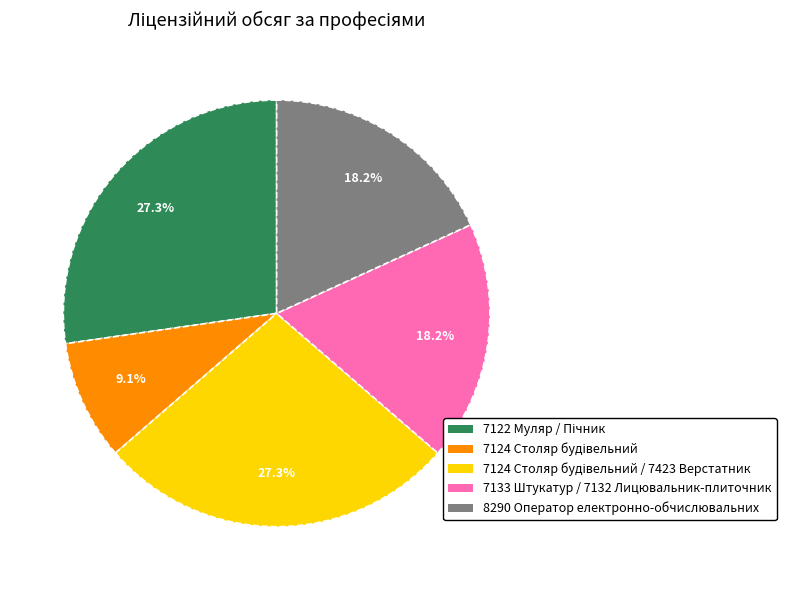

Is there any slice that represents more than half of the pie?

No